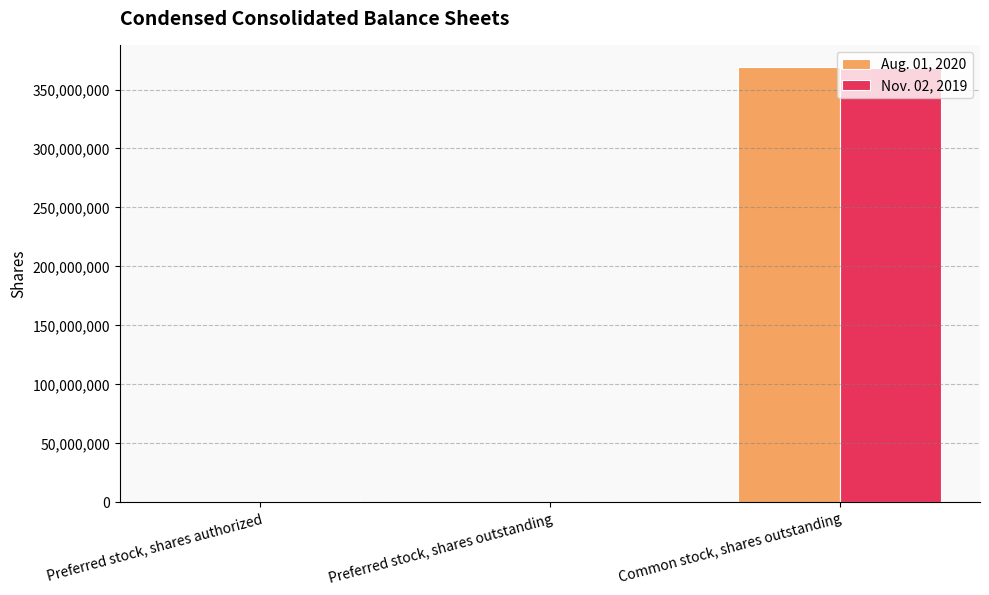

Which category has the highest value across all series?

Common stock, shares outstanding